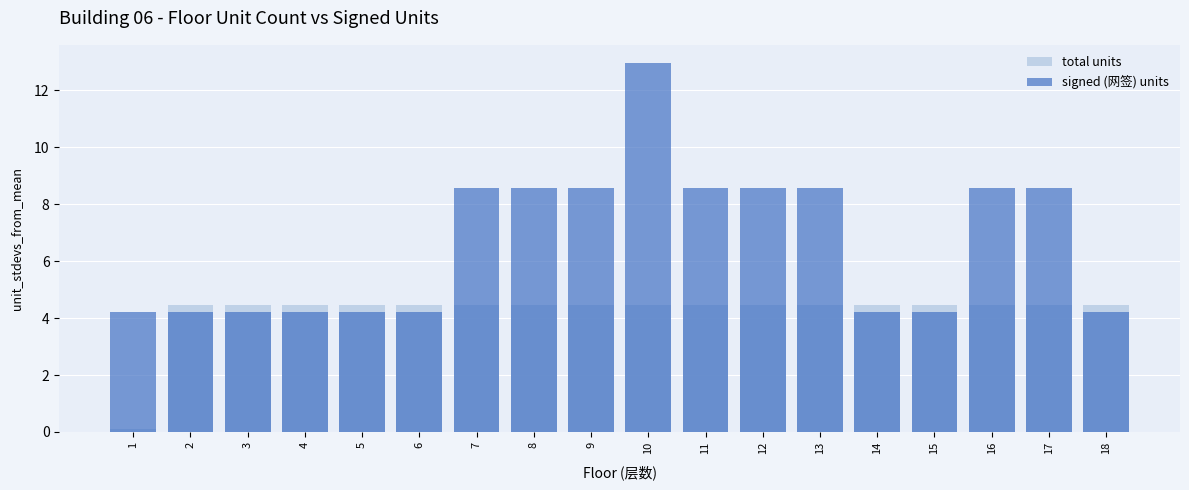

What is the difference between the maximum and minimum values in the total units series?

4.4